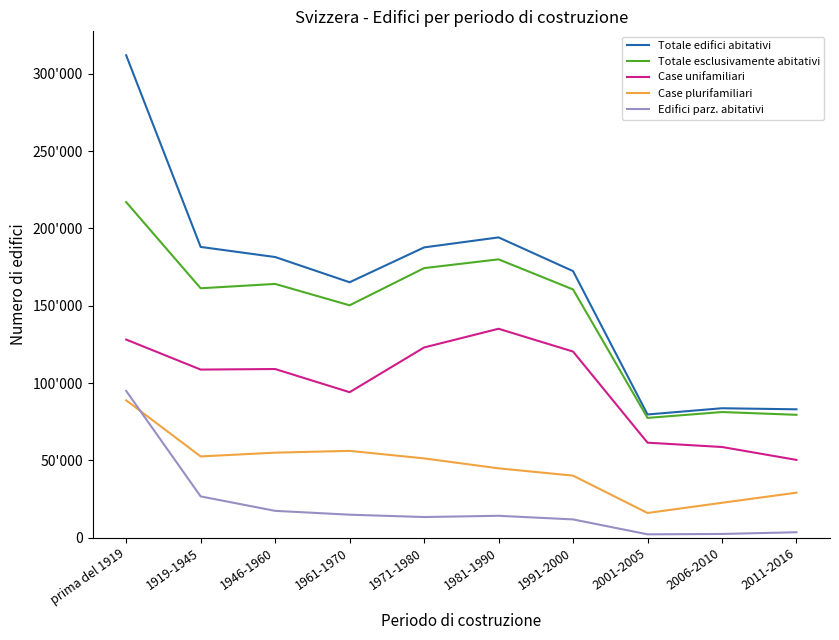

What position from the right is 1919-1945?

9